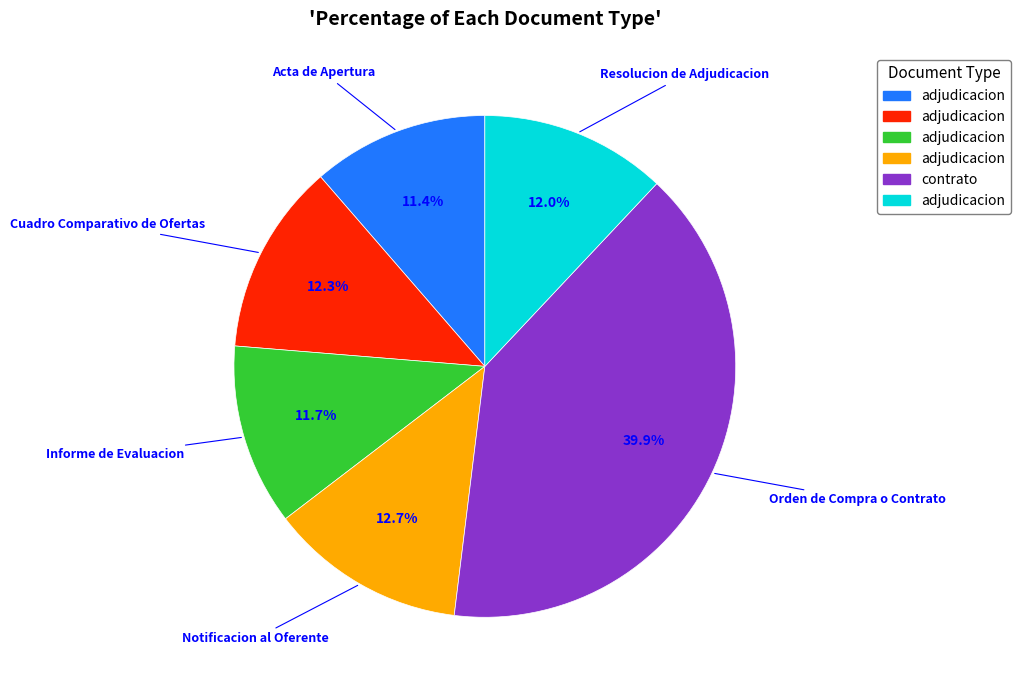

Is there any slice that represents more than half of the pie?

No